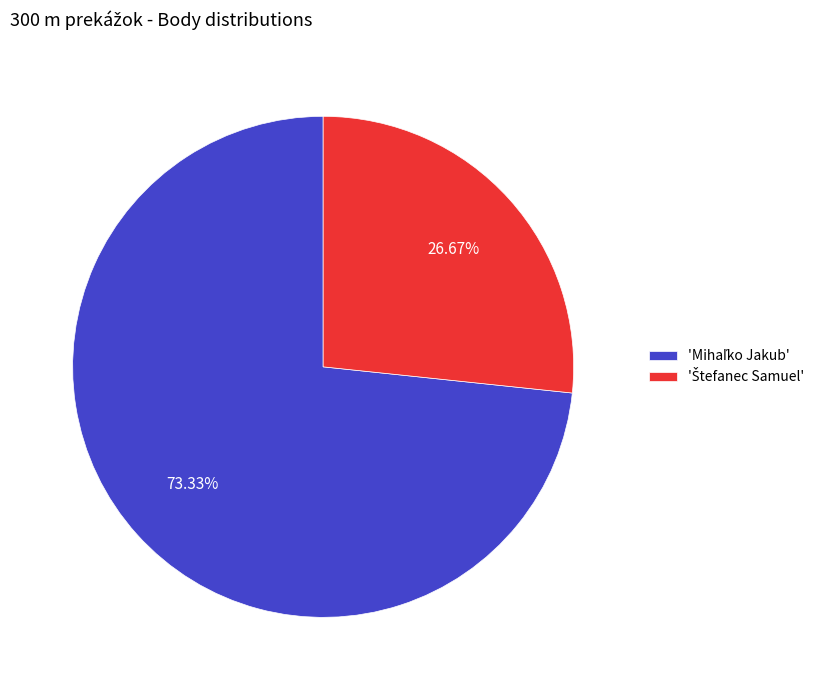

How many segments does this pie chart have?

2